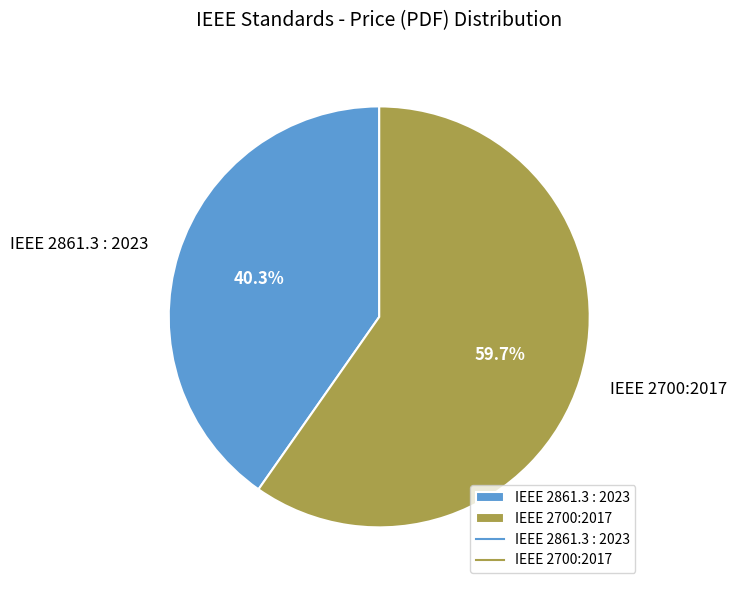

How many slices are in this pie chart?

2